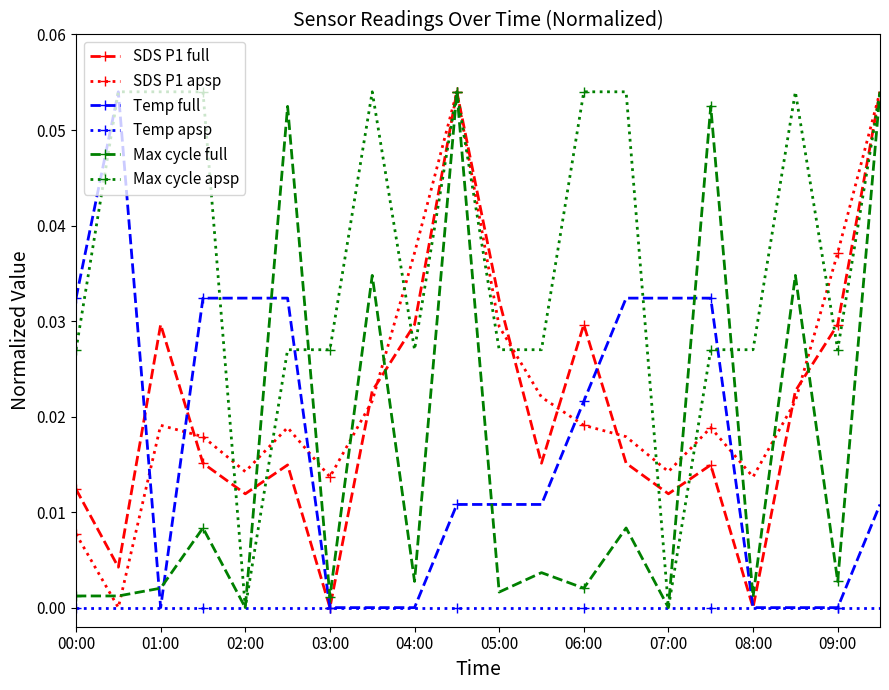

Which series has the largest total across all categories?

Max cycle apsp